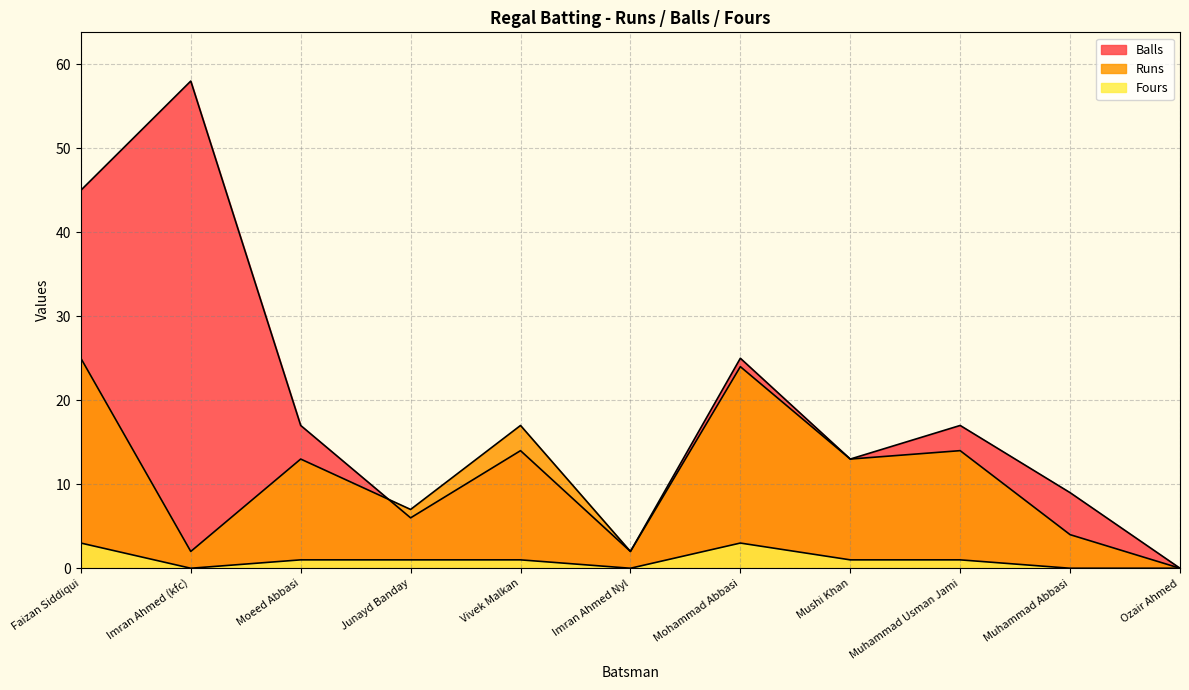

Where is the first local maximum for Balls?

Imran Ahmed (kfc)